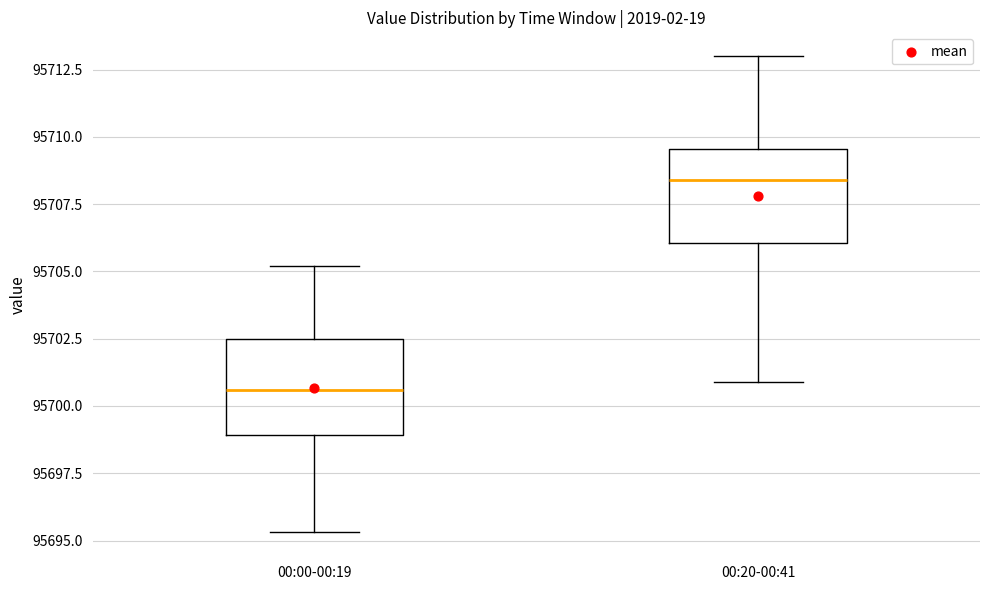

Reading left to right, transcribe this box plot: for each box, give where its median line is, the range the box spans, and where its two whiskers end, as read against the y-axis. The values are not printed on the chart, so give them approximately, as read against the axis.

00:00-00:19: median 95700.5, box 95699.0 to 95702.5, whiskers 95695.5 to 95705.0
00:20-00:41: median 95708.5, box 95706.0 to 95709.5, whiskers 95701.0 to 95713.0